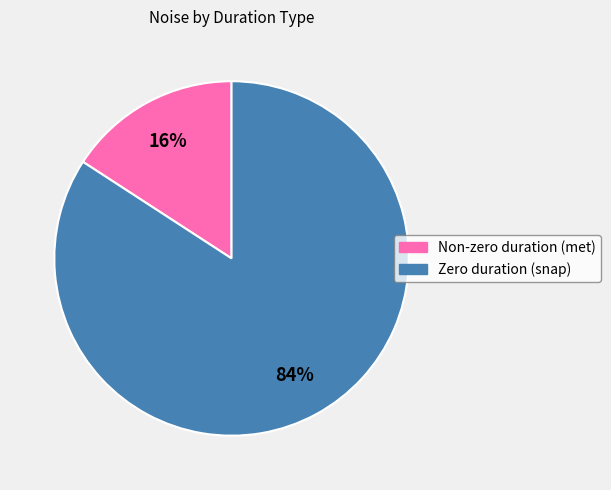

To the nearest percent, what is the average slice percentage?

50%